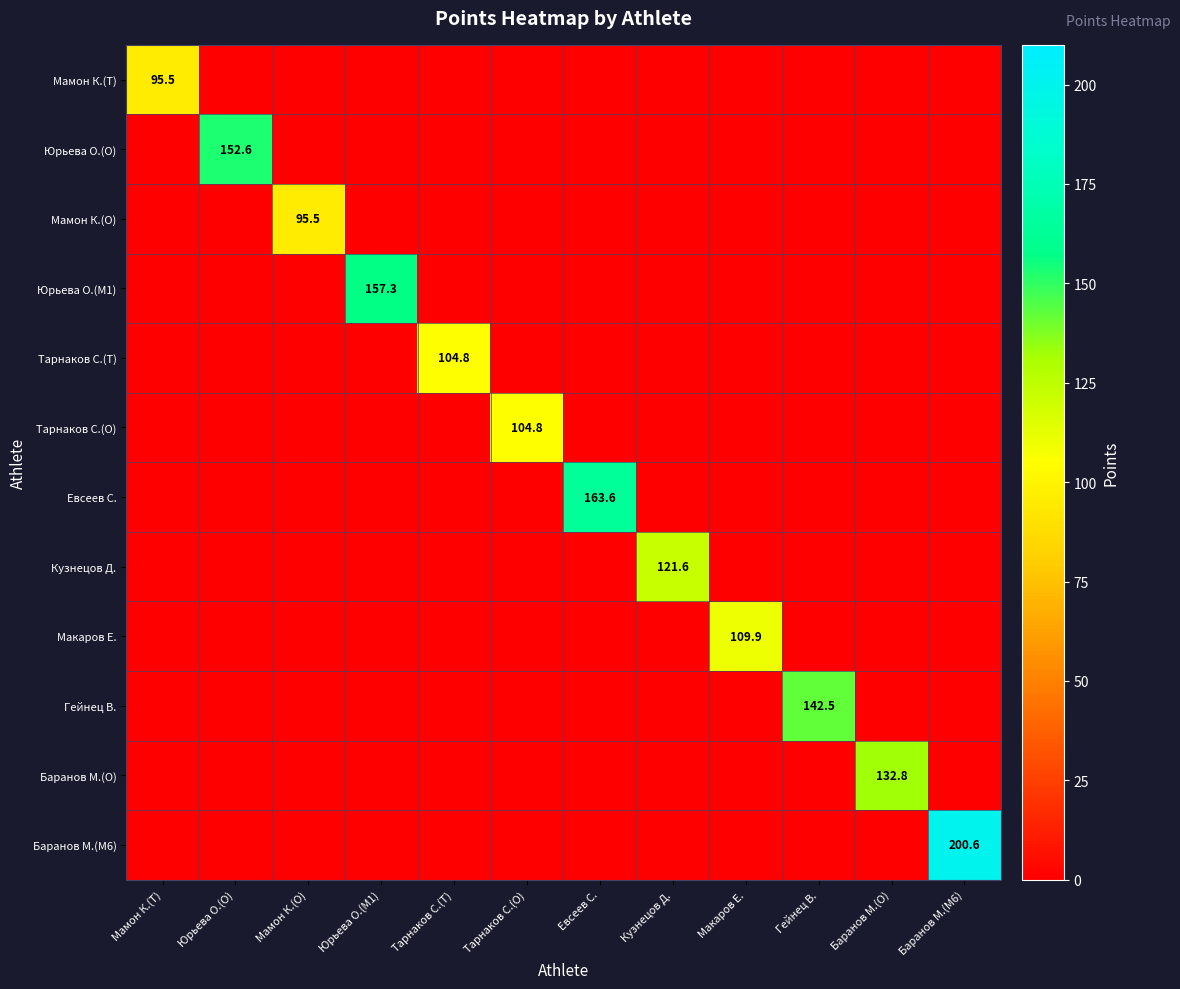

Count the number of categories in the chart.

12